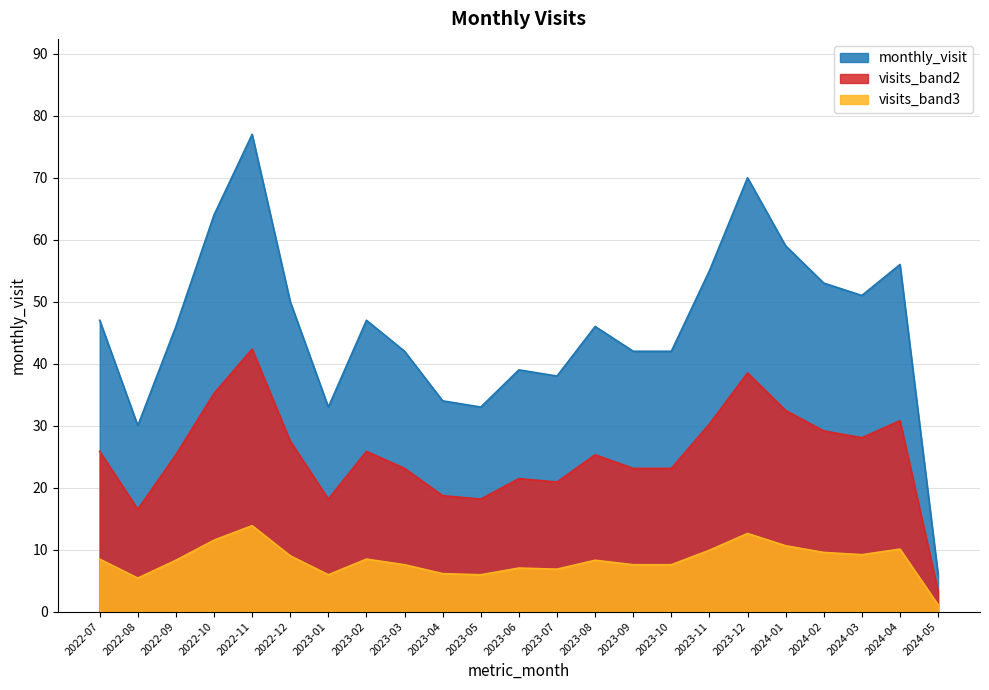

Reading left to right, transcribe all the data shown in this chart.

2022-07=47	2022-08=30	2022-09=46	2022-10=64	2022-11=77	2022-12=50	2023-01=33	2023-02=47	2023-03=42	2023-04=34	2023-05=33	2023-06=39	2023-07=38	2023-08=46	2023-09=42	2023-10=42	2023-11=55	2023-12=70	2024-01=59	2024-02=53	2024-03=51	2024-04=56	2024-05=6